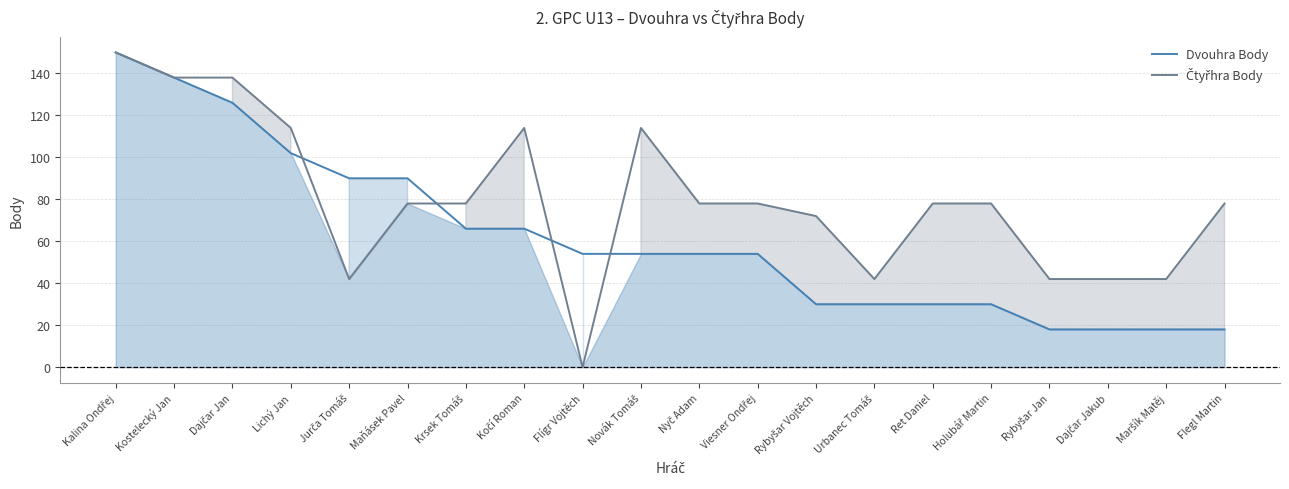

What position from the left is Rybyšar Jan?

17